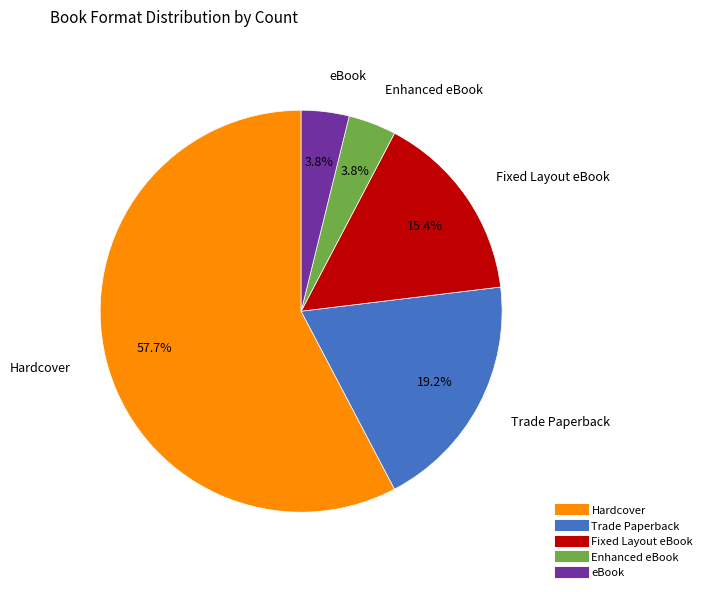

To the nearest percent, what is the difference between the largest and smallest slice percentages?

54%